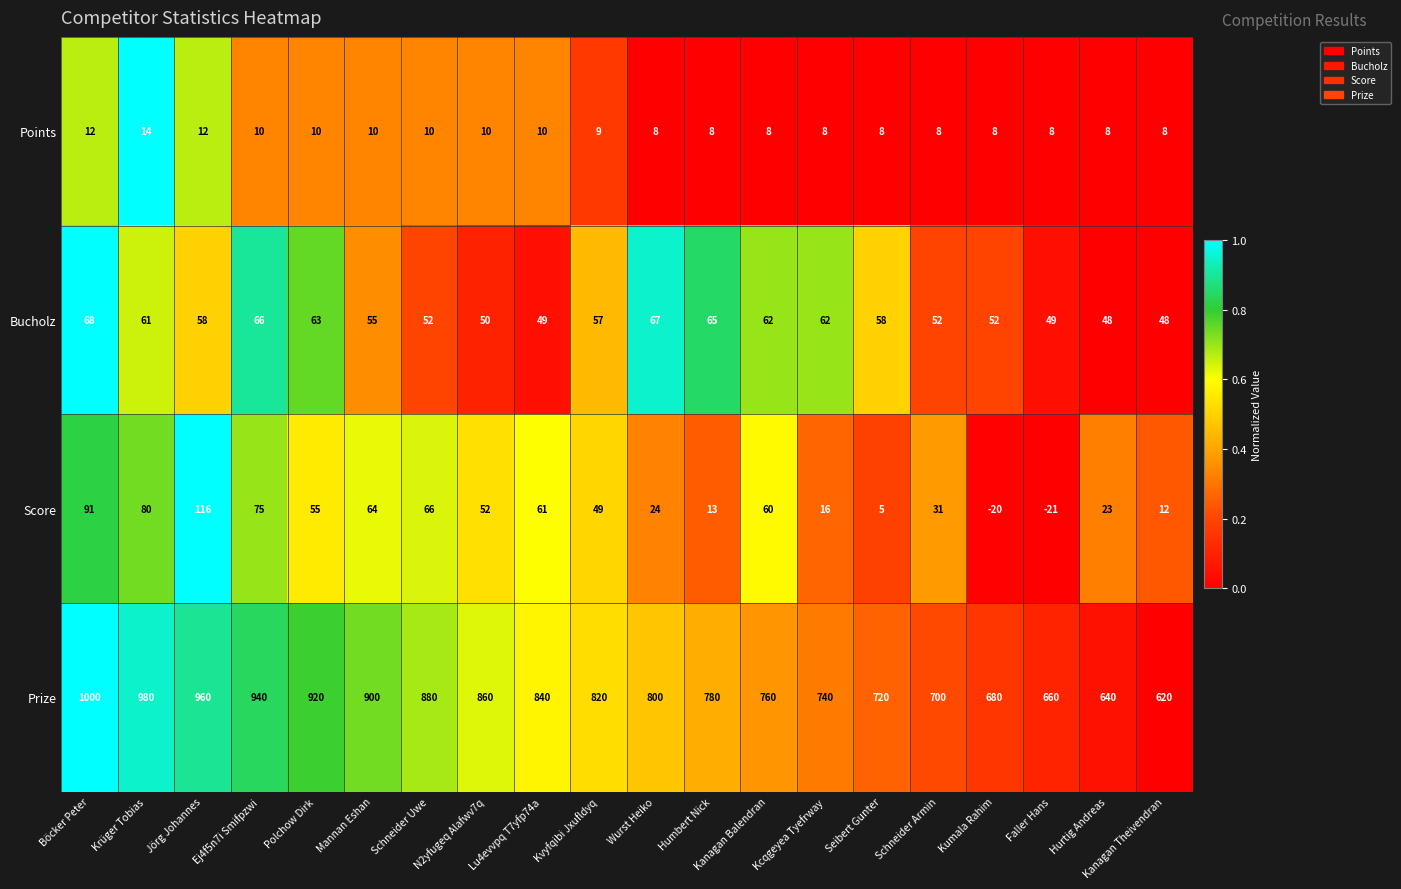

What is the spread (max minus min) of values at Mannan Eshan?

890